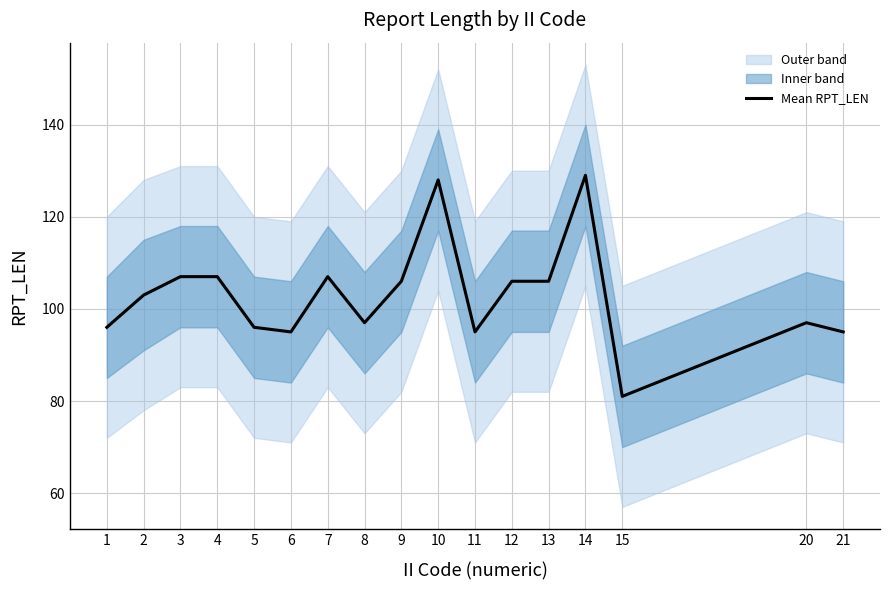

Which has a higher value, 7 or 4?

7